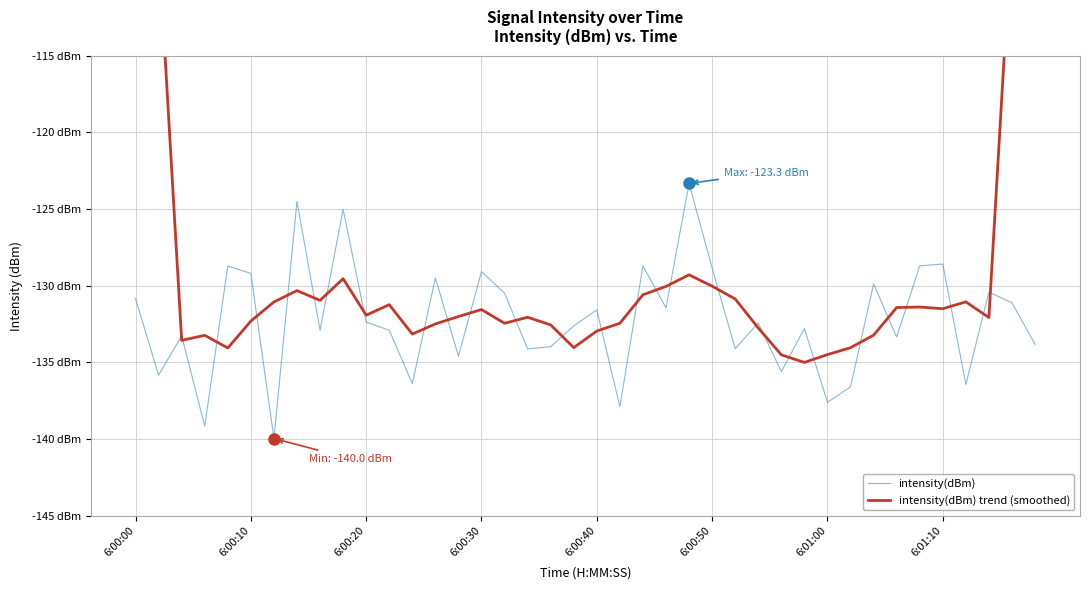

What is the average value of the intensity(dBm) series?

-132.2